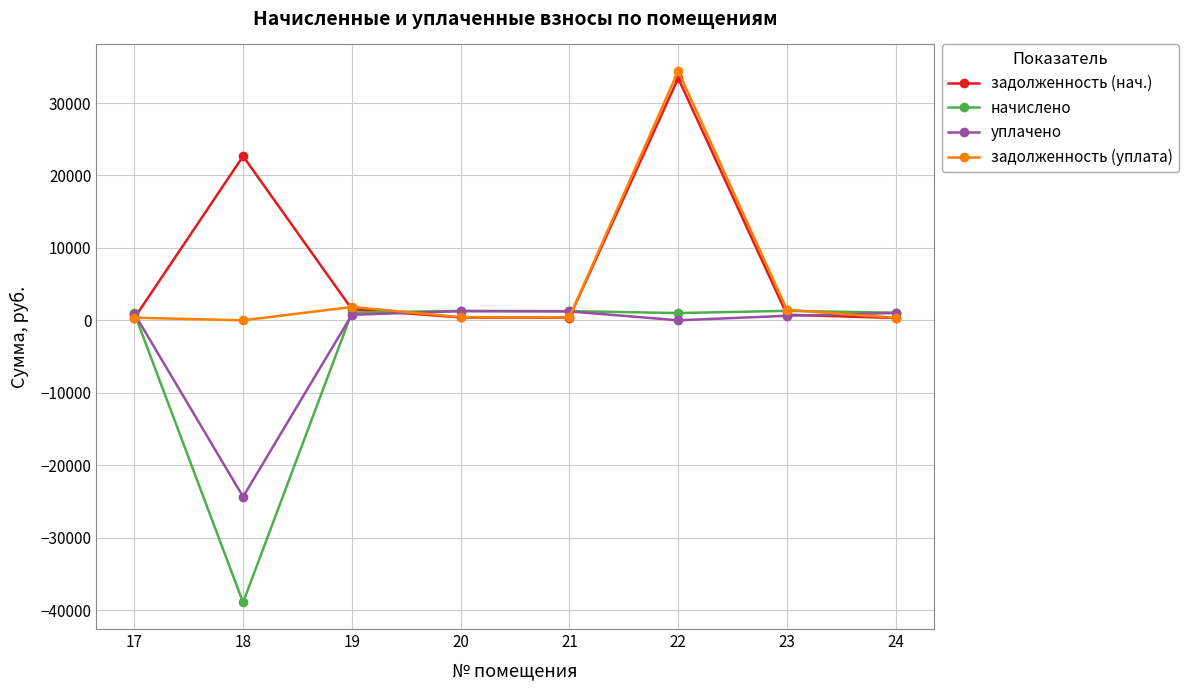

True or false: задолженность (уплата) has more than 1 interior local peaks.

True